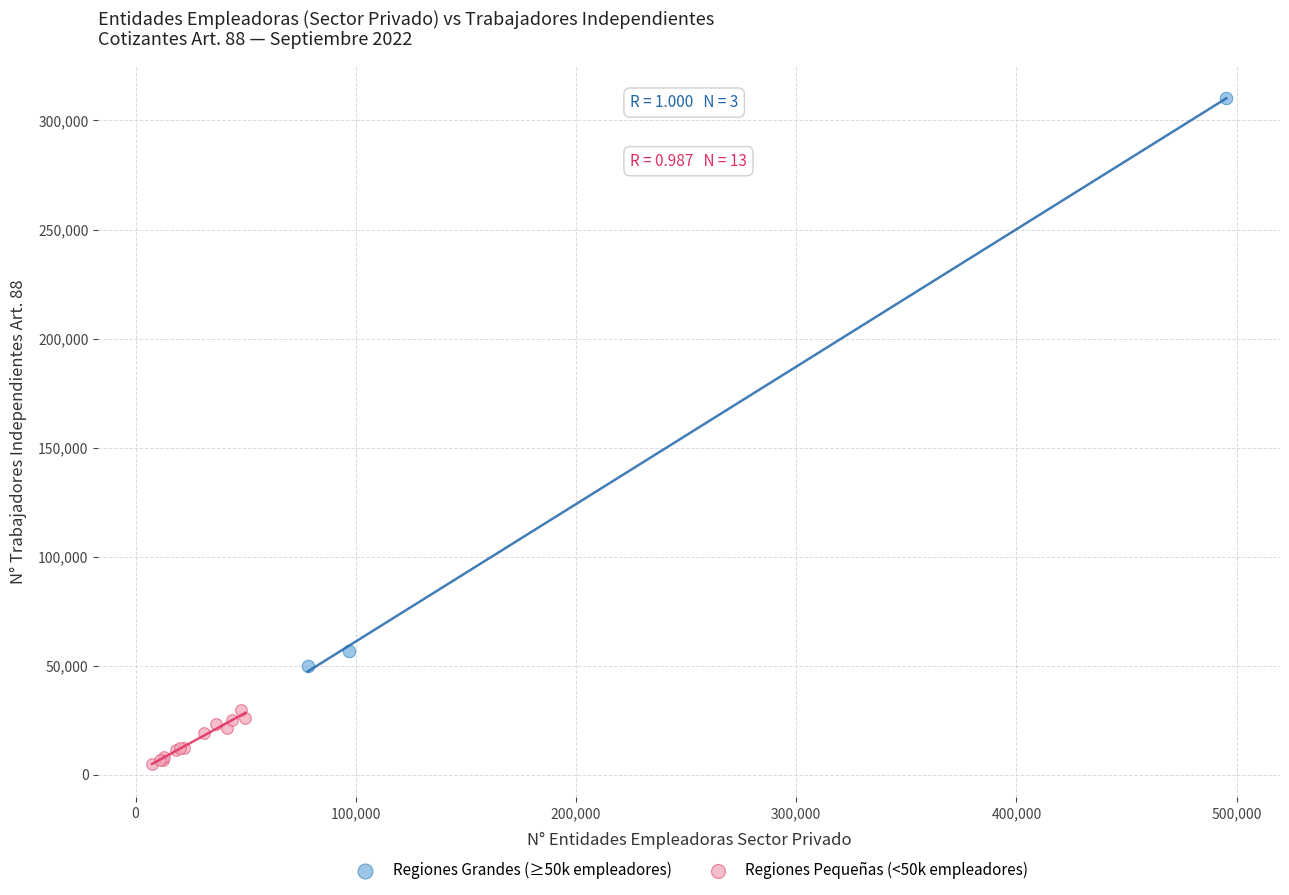

Which series has the widest spread of Y values?

Regiones Grandes (≥50k empleadores)